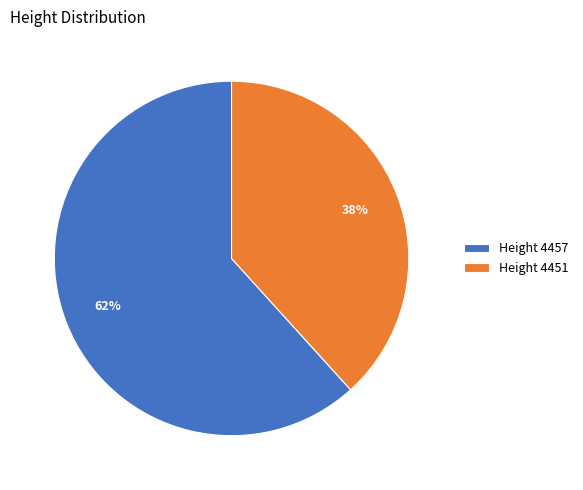

Is it true that Height 4457 is 55% of the pie?

False